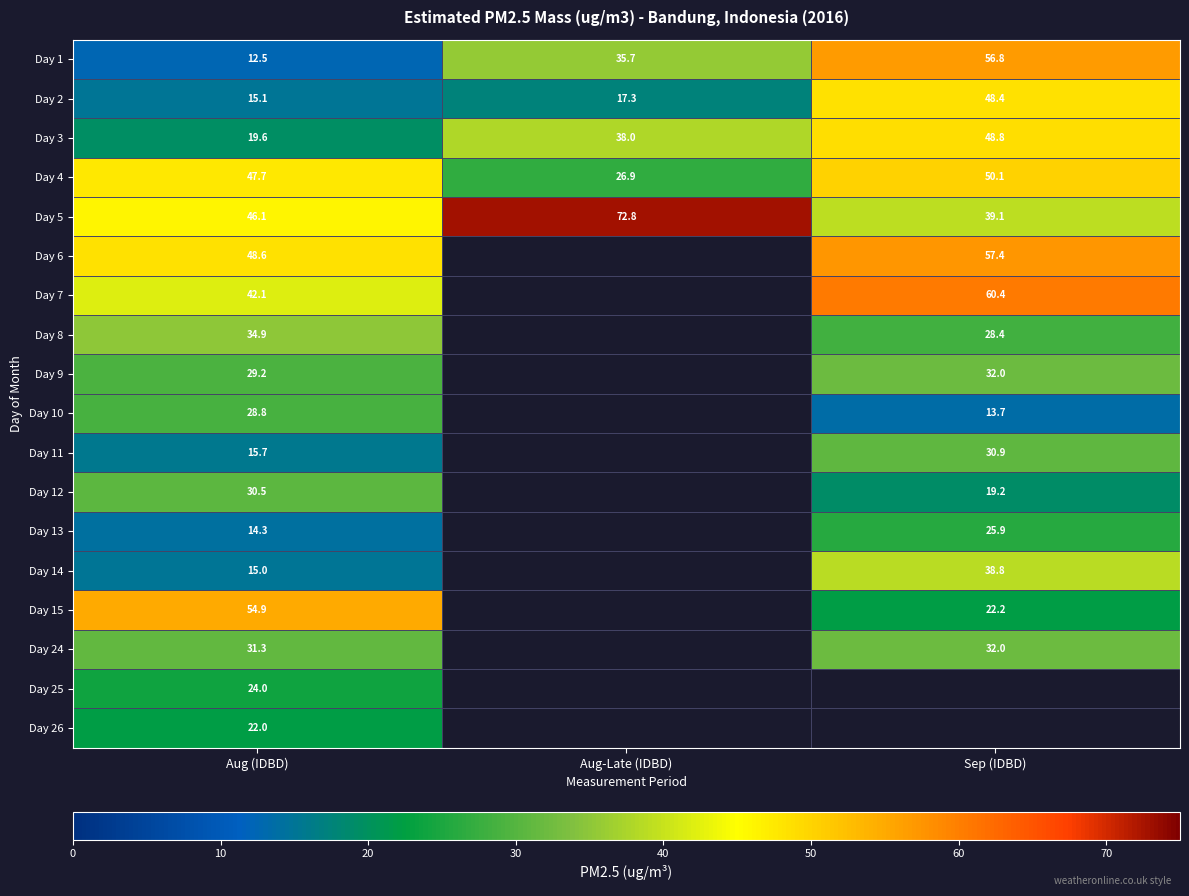

Rank the series at Aug (IDBD) from lowest to highest value.

Day 1, Day 13, Day 14, Day 2, Day 11, Day 3, Day 26, Day 25, Day 10, Day 9, Day 12, Day 24, Day 8, Day 7, Day 5, Day 4, Day 6, Day 15